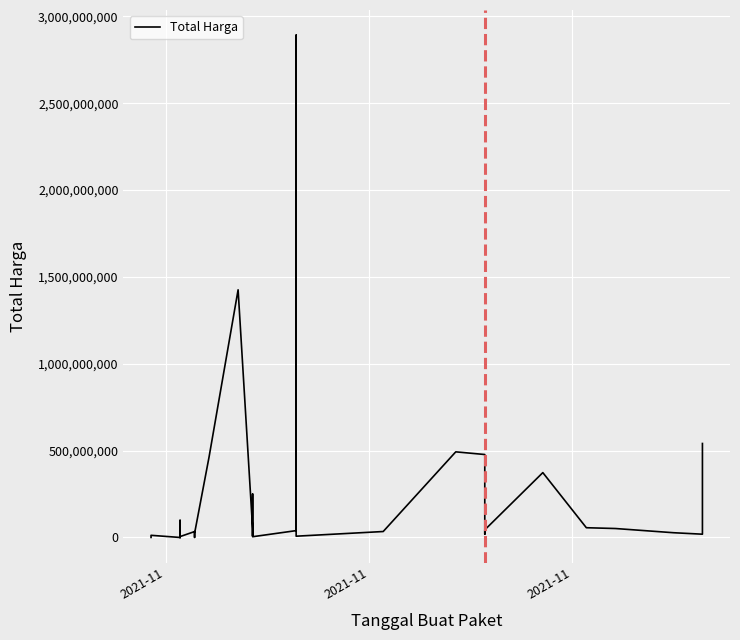

Count the number of categories in the chart.

35